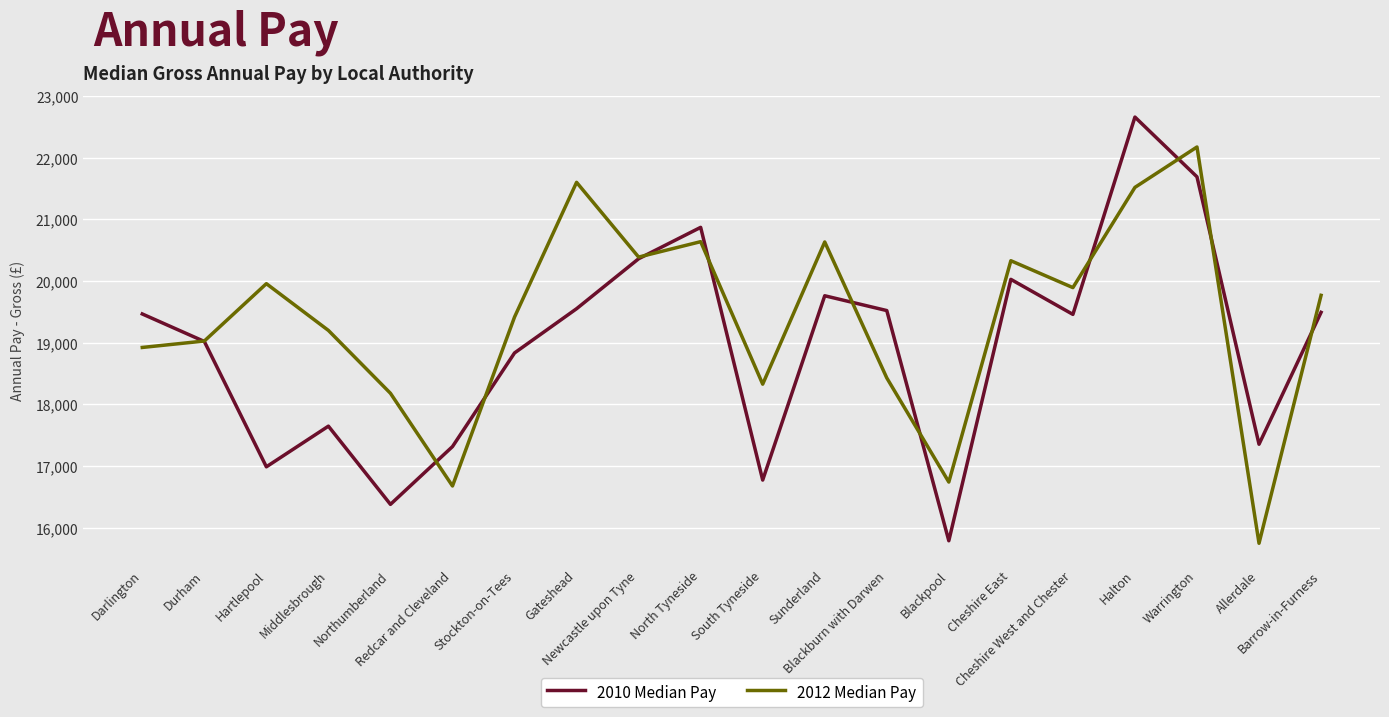

What is the average value of the 2012 Median Pay series?

19377